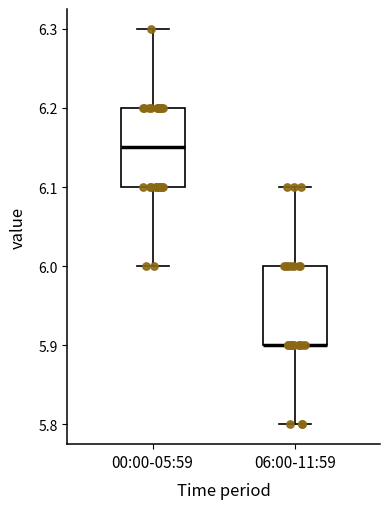

Reading left to right, read every box against the y-axis: the position of its median line, the range the box covers, and the ends of its whiskers. The values are not printed on the chart, so give them approximately, as read against the axis.

00:00-05:59: median 6.15, box 6.10 to 6.20, whiskers 6.00 to 6.30
06:00-11:59: median 5.90 (drawn on the box's lower edge), box 5.90 to 6.00, whiskers 5.80 to 6.10